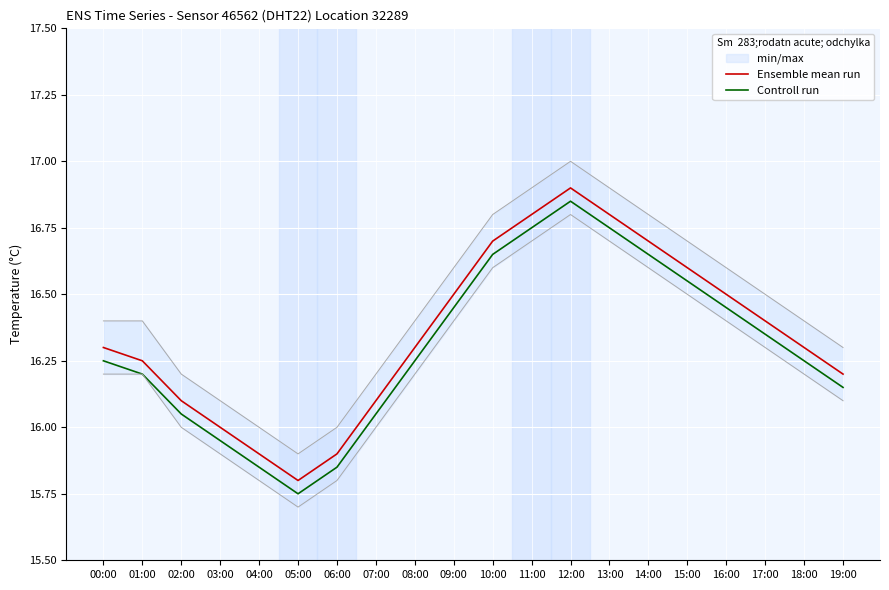

True or false: Controll run and Ensemble mean run intersect in this chart.

False